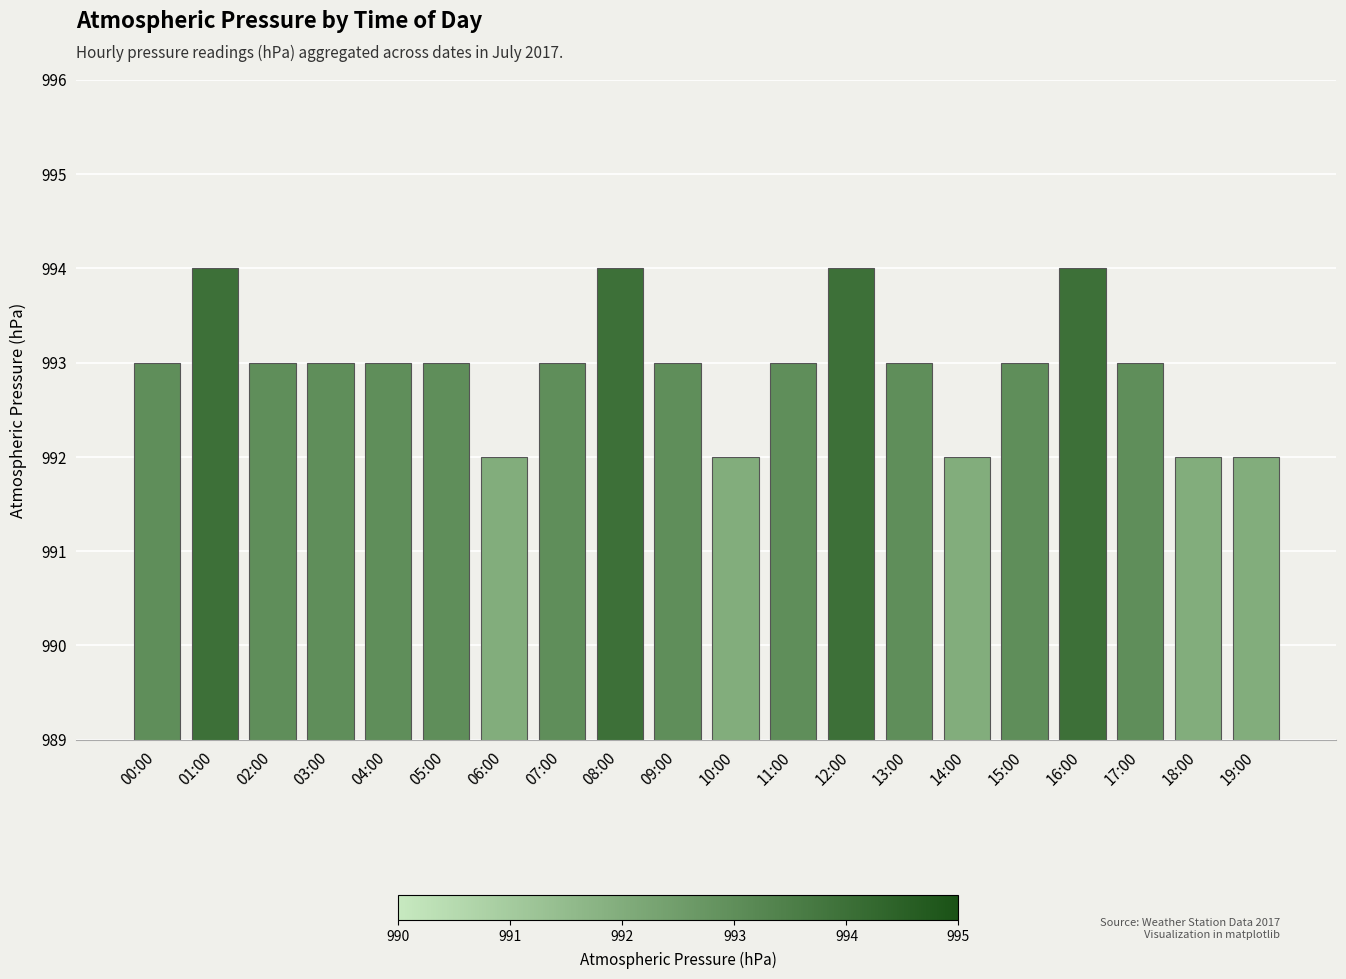

Approximately how many times larger is the value at 00:00 compared to 08:00?

1.0